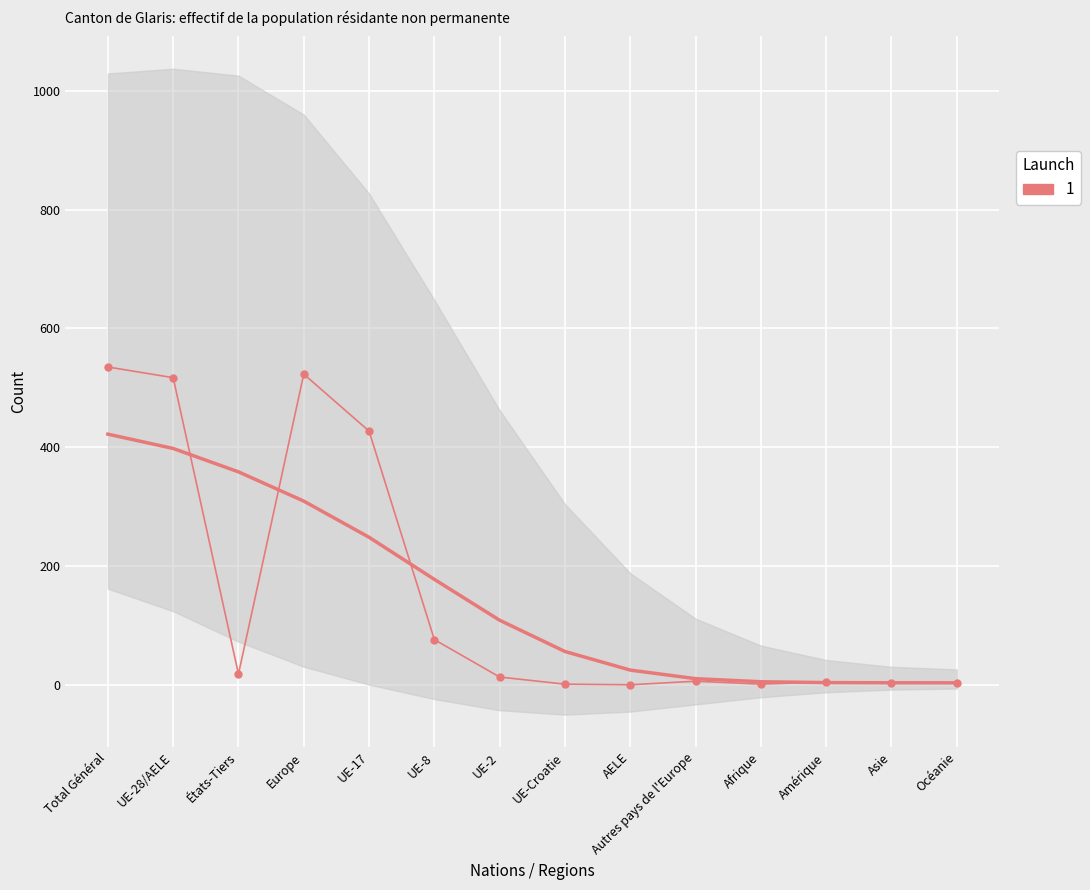

Rank the categories by value from lowest to highest.

AELE, UE-Croatie, Afrique, Asie, Océanie, Amérique, Autres pays de l'Europe, UE-2, États-Tiers, UE-8, UE-17, UE-28/AELE, Europe, Total Général